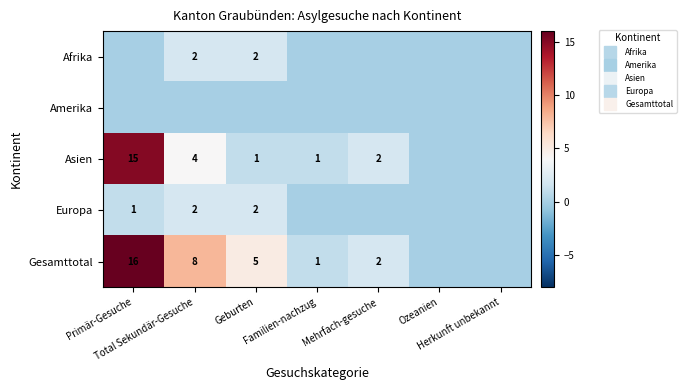

Between Total Sekundär-Gesuche and Familien-nachzug, which series saw the biggest shift?

Gesamttotal